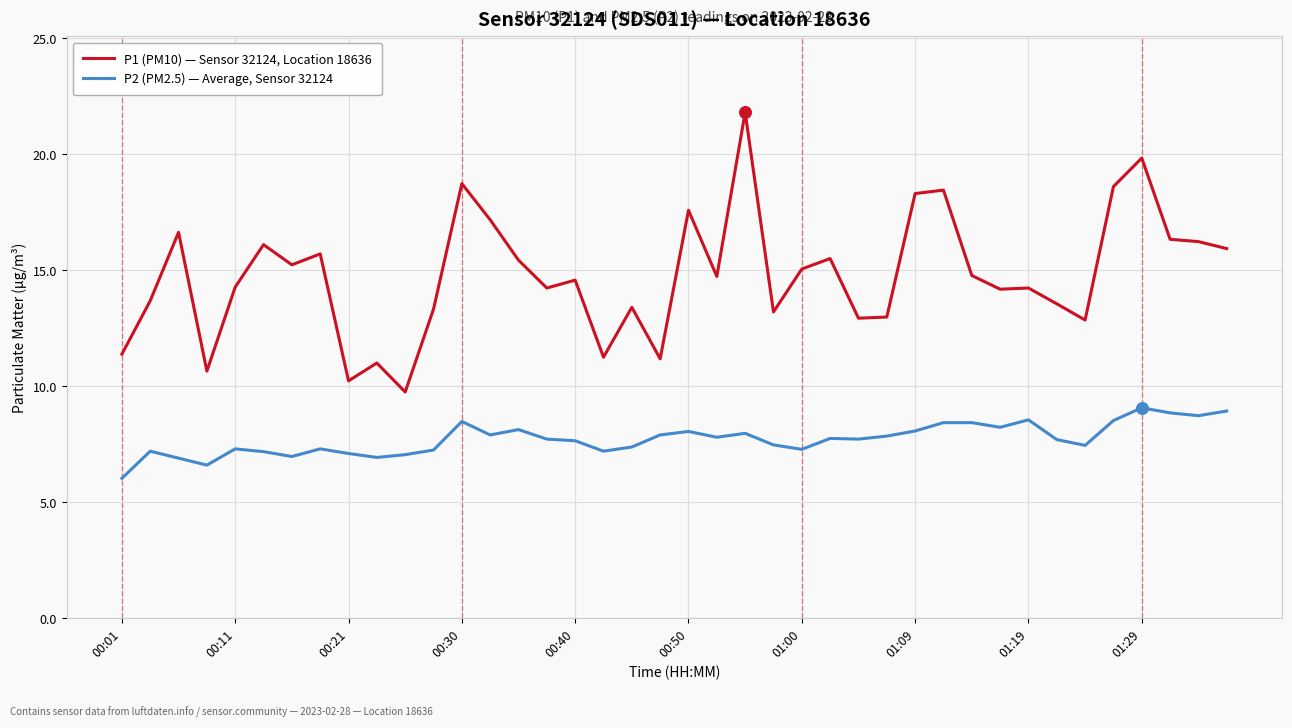

Which series has the largest total across all categories?

P1 (PM10) — Sensor 32124, Location 18636